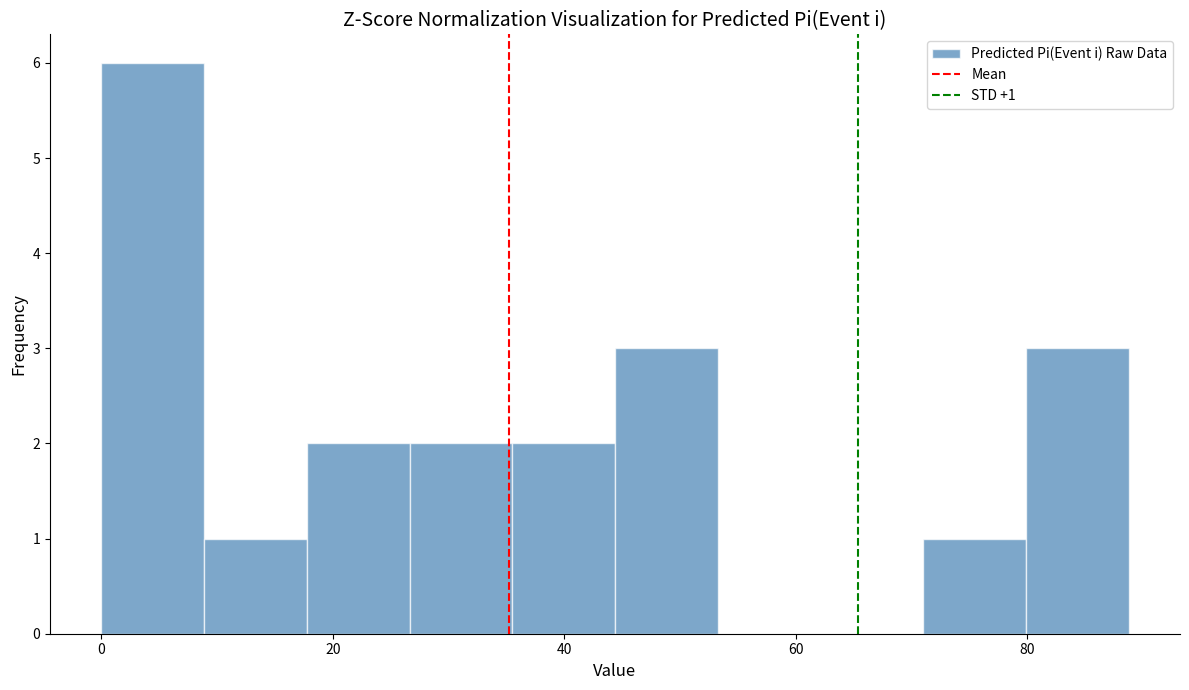

Which range on the x-axis has the tallest bar?

0 to 8